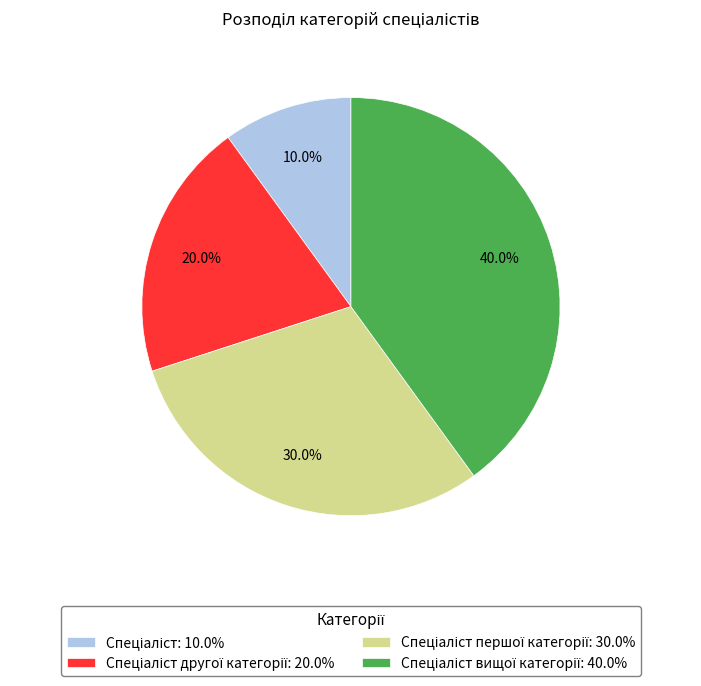

Does any single category account for the majority?

No